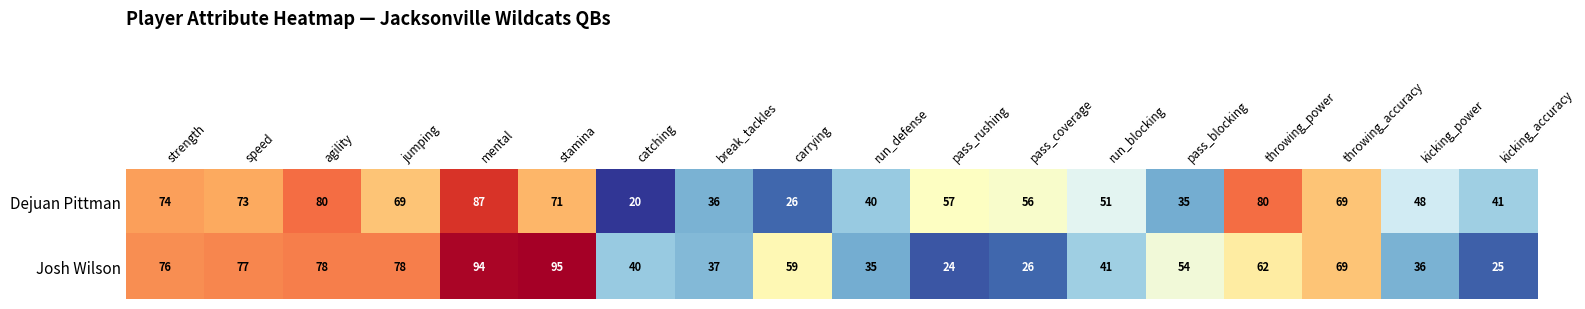

How many data points does each series have?

18